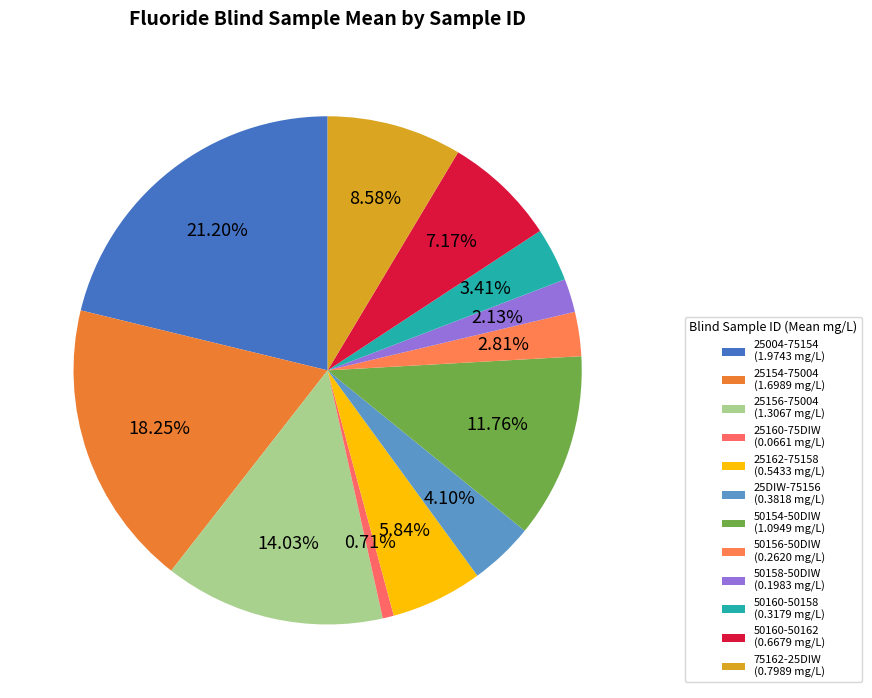

To the nearest percent, what portion does 25154-75004 represent?

18%